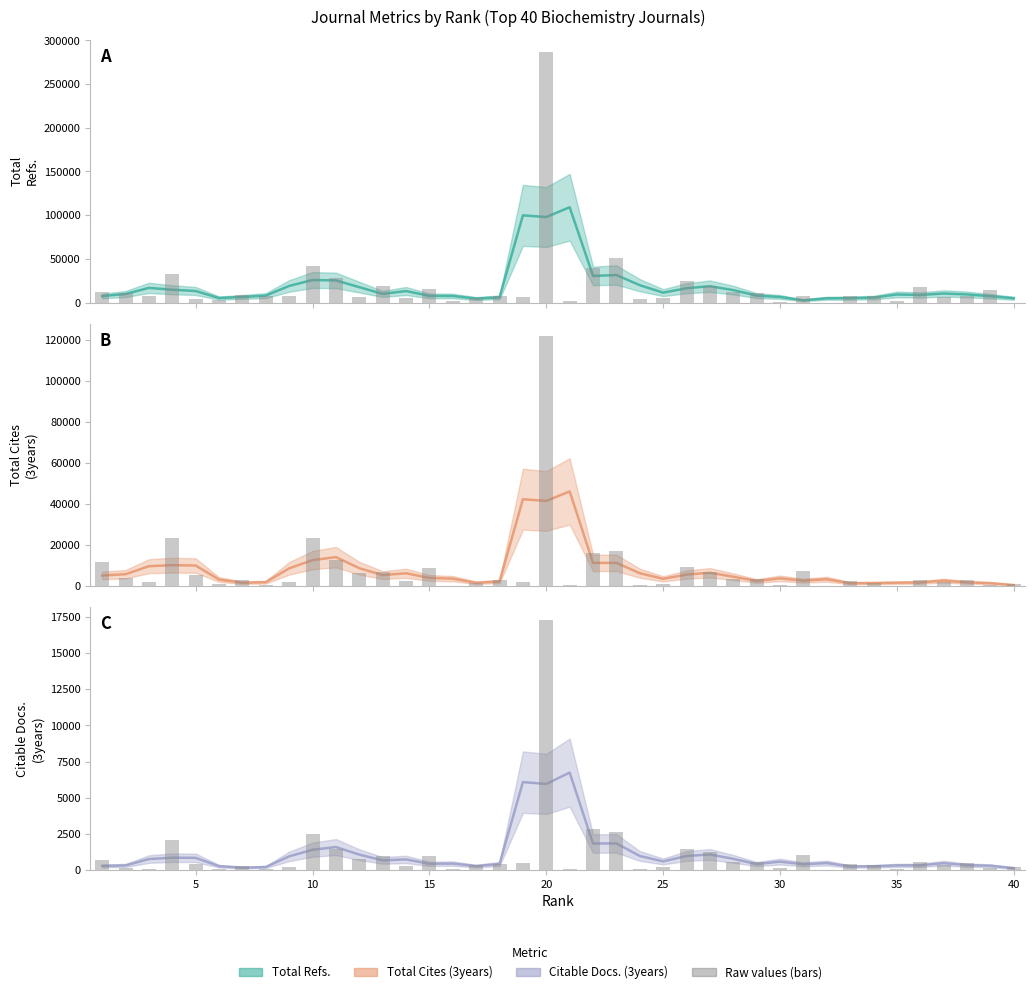

Reading right to left, list all the values displayed in this chart.

Total Refs.: 0	14767	7003	6092	18002	2029	7684	7495	0	7169	626	11335	11965	19405	24858	4847	4314	50459	39744	1237	286261	6140	6956	4837	2006	15712	5206	18636	5938	28270	41818	7351	7853	8651	2751	4113	32792	7131	10430	11905
Total Cites (3years): 933	773	2804	2097	3218	274	1669	2679	82	7448	648	3385	3688	6812	9159	1083	565	17367	16192	502	121757	2291	3031	1677	347	9062	2699	7160	6424	12754	23324	2050	753	3092	1325	5348	23552	1863	3860	11840
Citable Docs. (3years): 215	156	491	332	573	47	313	390	9	1029	132	560	523	1218	1465	205	93	2591	2823	63	17315	475	440	314	38	960	272	949	757	1470	2515	203	94	301	71	402	2036	96	120	708